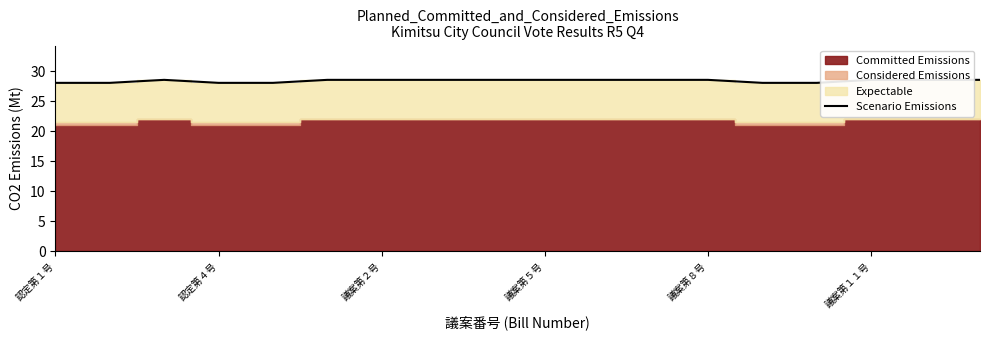

Is it true that the value at 11 is 37.3?

False